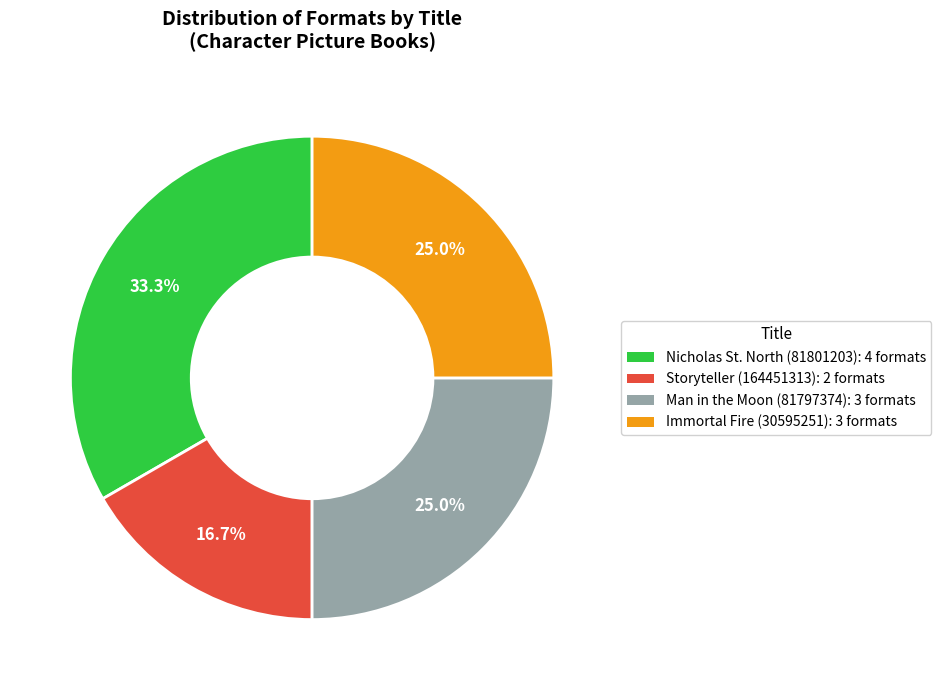

To the nearest percent, what is the average slice percentage?

25%